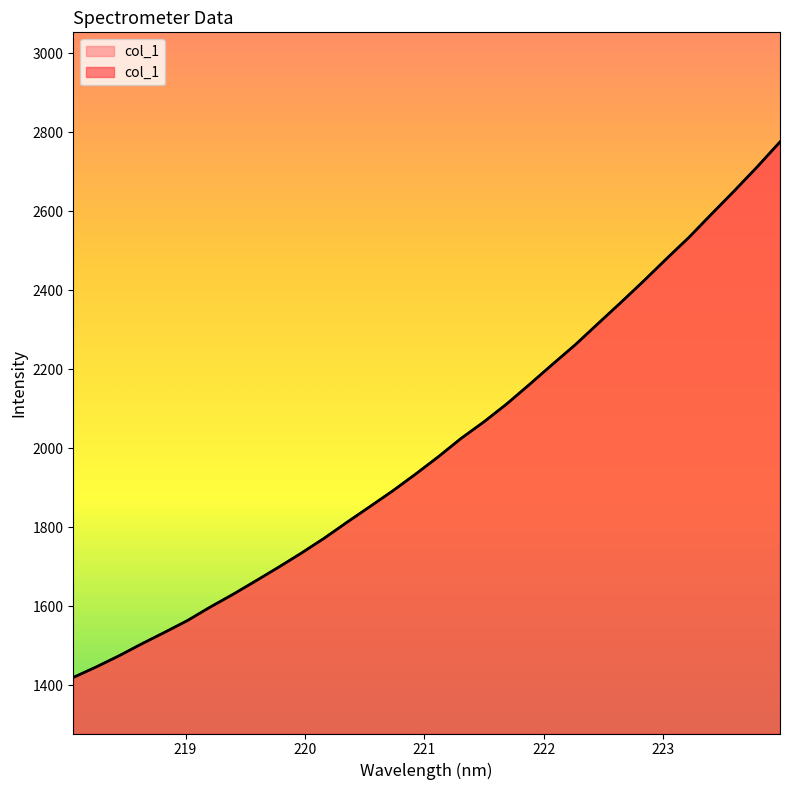

Reading left to right, transcribe all the data shown in this chart.

218.0596=1419.5	218.2508=1445.9	218.442=1474.2	218.6332=1504.6	218.8244=1533.7	219.0156=1563.5	219.2067=1597.8	219.3979=1630.0	219.589=1664.1	219.7801=1698.8	219.9712=1734.6	220.1623=1772.2	220.3533=1812.7	220.5444=1852.1	220.7354=1891.9	220.9264=1934.3	221.1174=1978.3	221.3083=2024.9	221.4993=2066.7	221.6902=2112.1	221.8812=2161.4	222.0721=2212.0	222.263=2261.5	222.4538=2315.2	222.6447=2368.5	222.8355=2422.9	223.0264=2479.1	223.2172=2534.0	223.408=2593.5	223.5987=2652.3	223.7895=2712.7	223.9802=2775.9